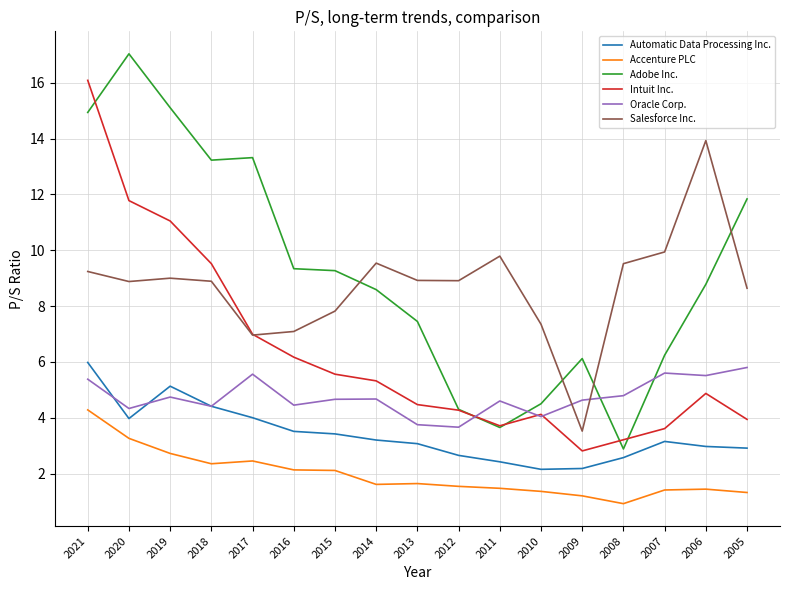

Between which two adjacent categories do Adobe Inc. and Intuit Inc. first intersect?

2021 and 2020